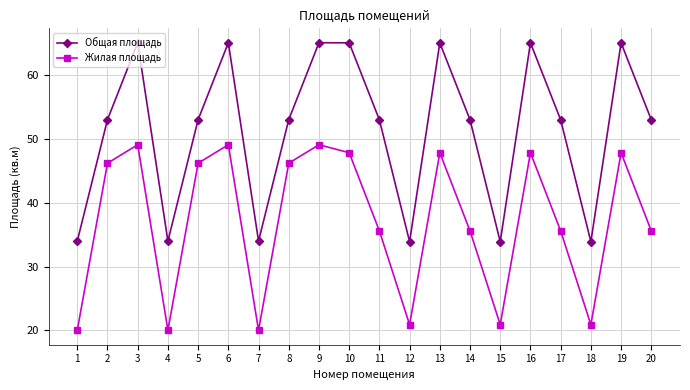

The value of Общая площадь at 3 is 88.9. True or false?

False